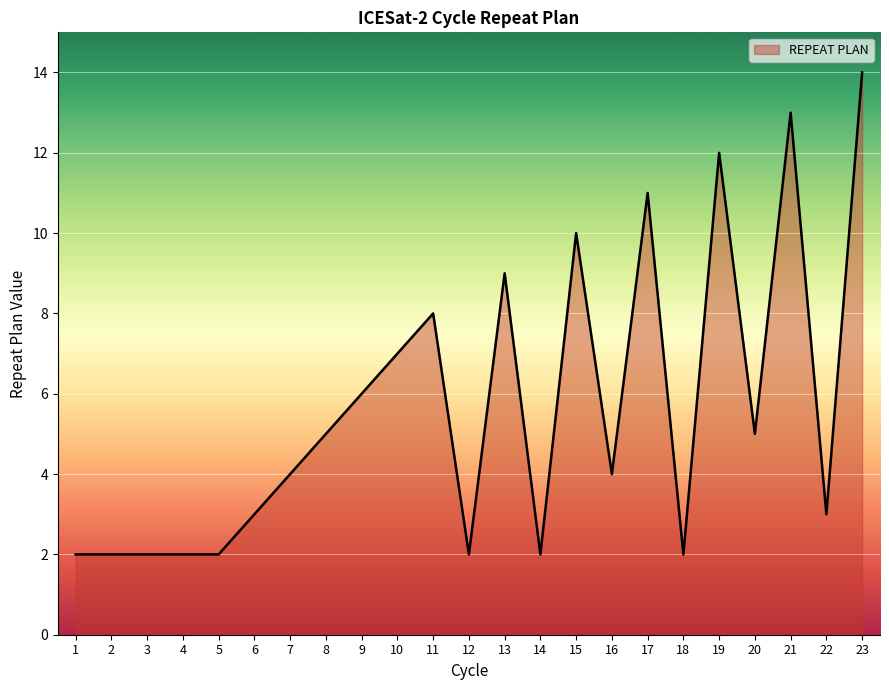

True or false: the data shows 11 at 17.

True